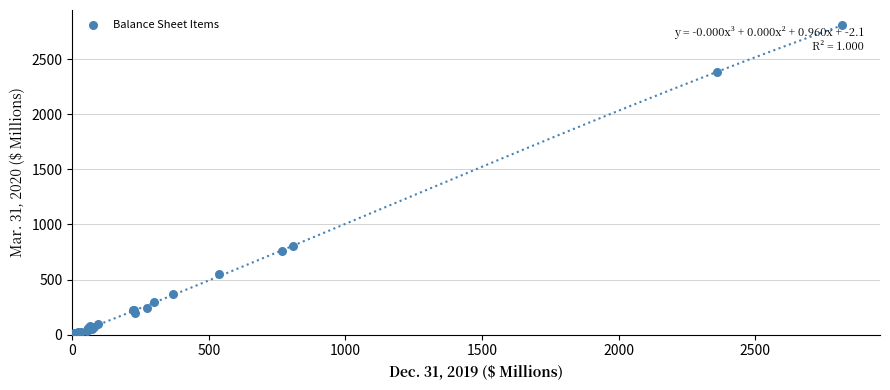

What Y value in the scatter plot is closest to 1403?

808.2